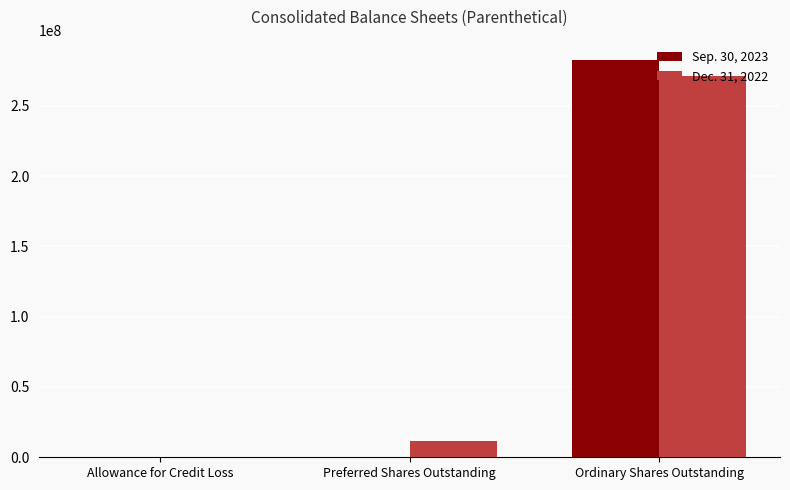

Between Allowance for Credit Loss and Ordinary Shares Outstanding, which series saw the biggest shift?

Sep. 30, 2023